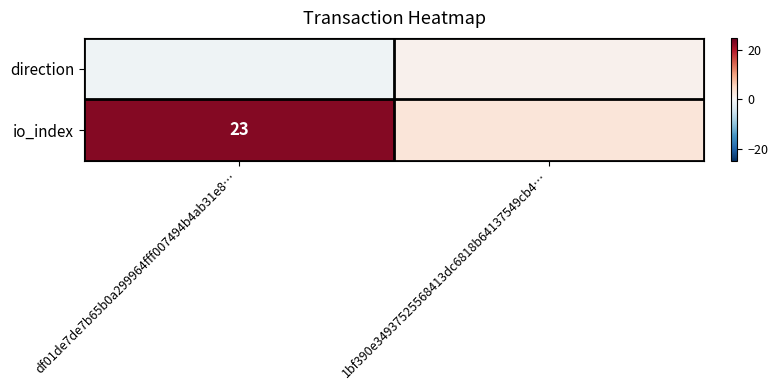

The io_index series shows 23 at df01de7de7b65b0a299964fff007494b4ab31e8…. True or false?

True